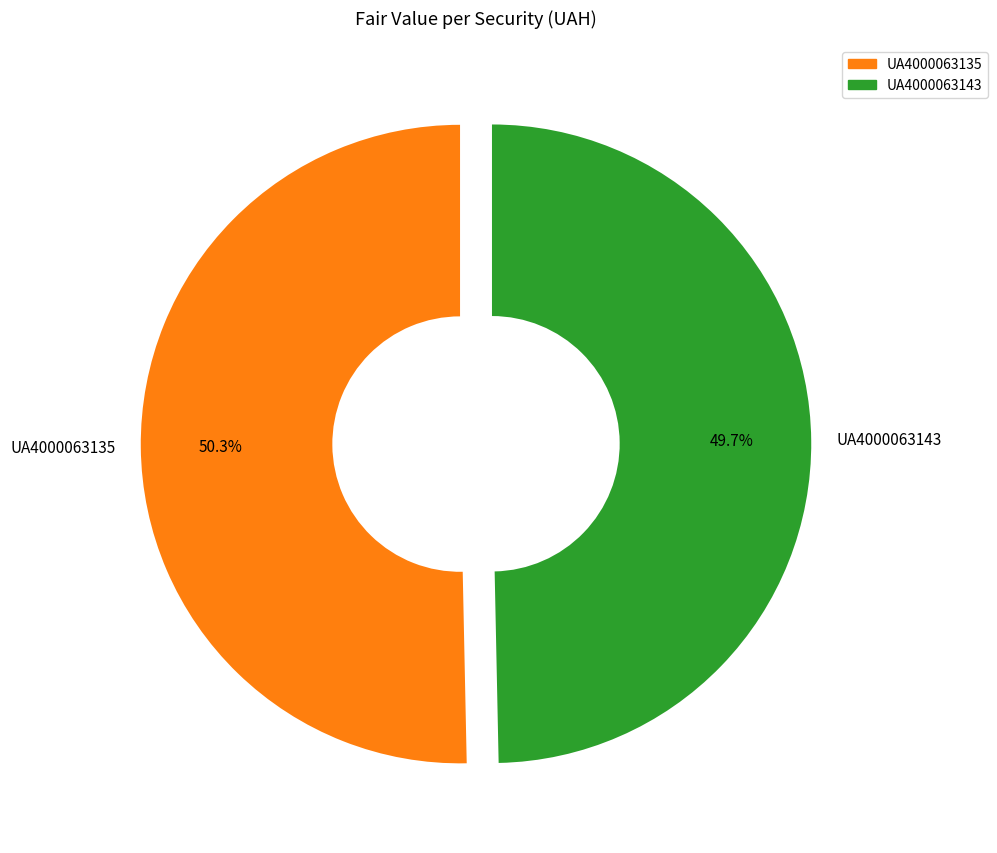

To the nearest percent, what is the difference between the largest and smallest slice percentages?

1%